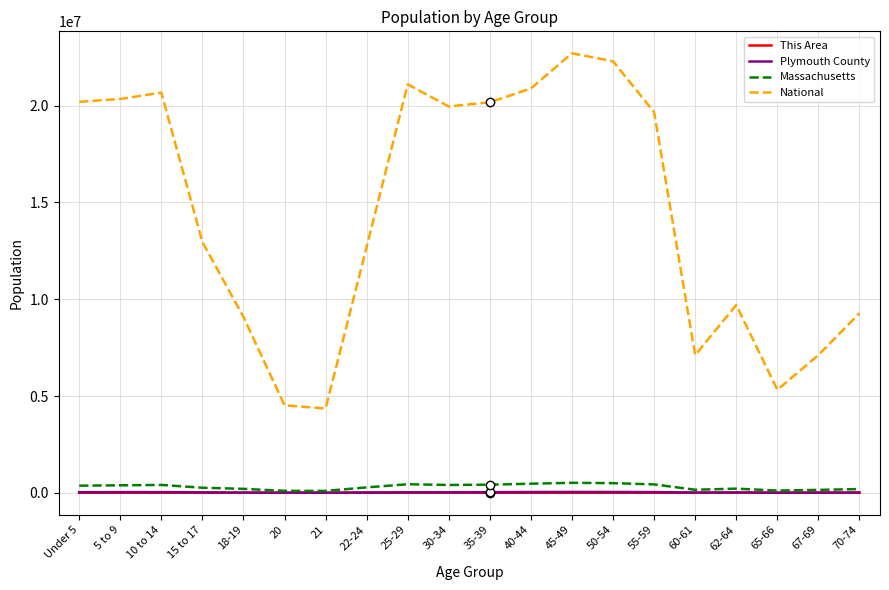

What is the greatest value displayed?

22708591